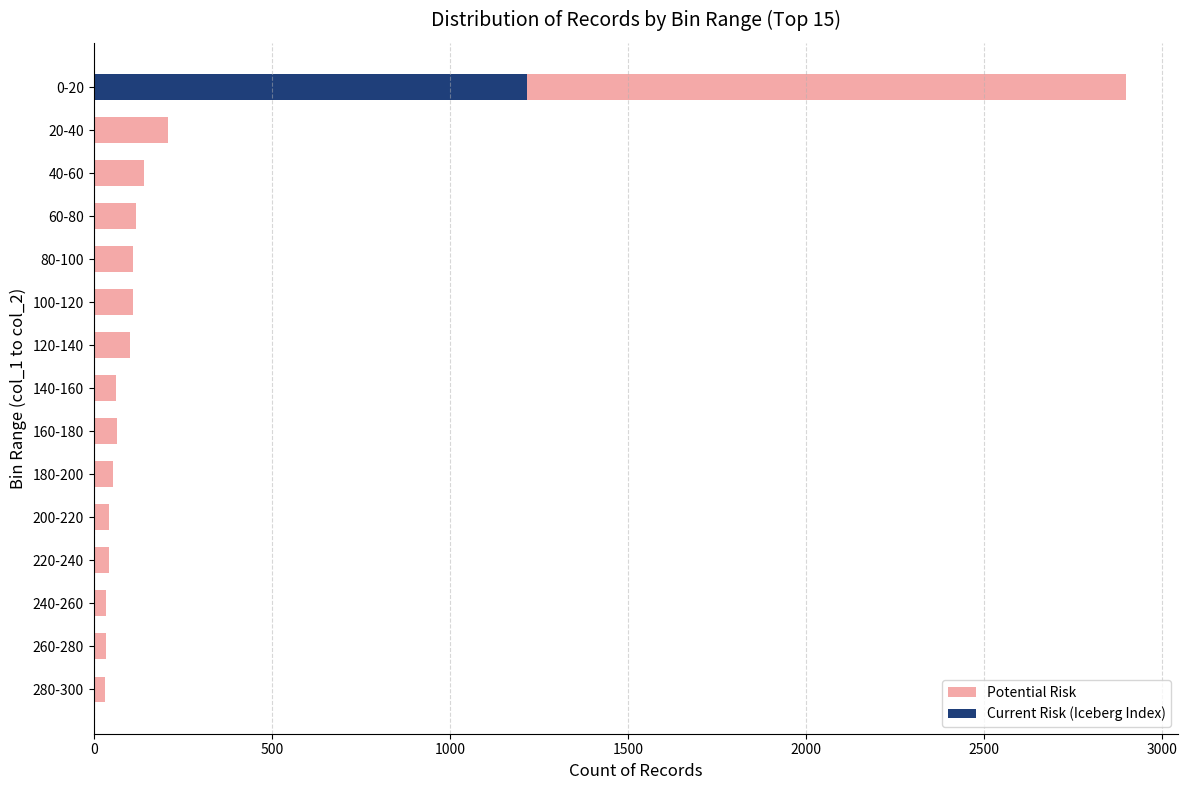

What is the change in value from 160-180 to 280-300?

-34